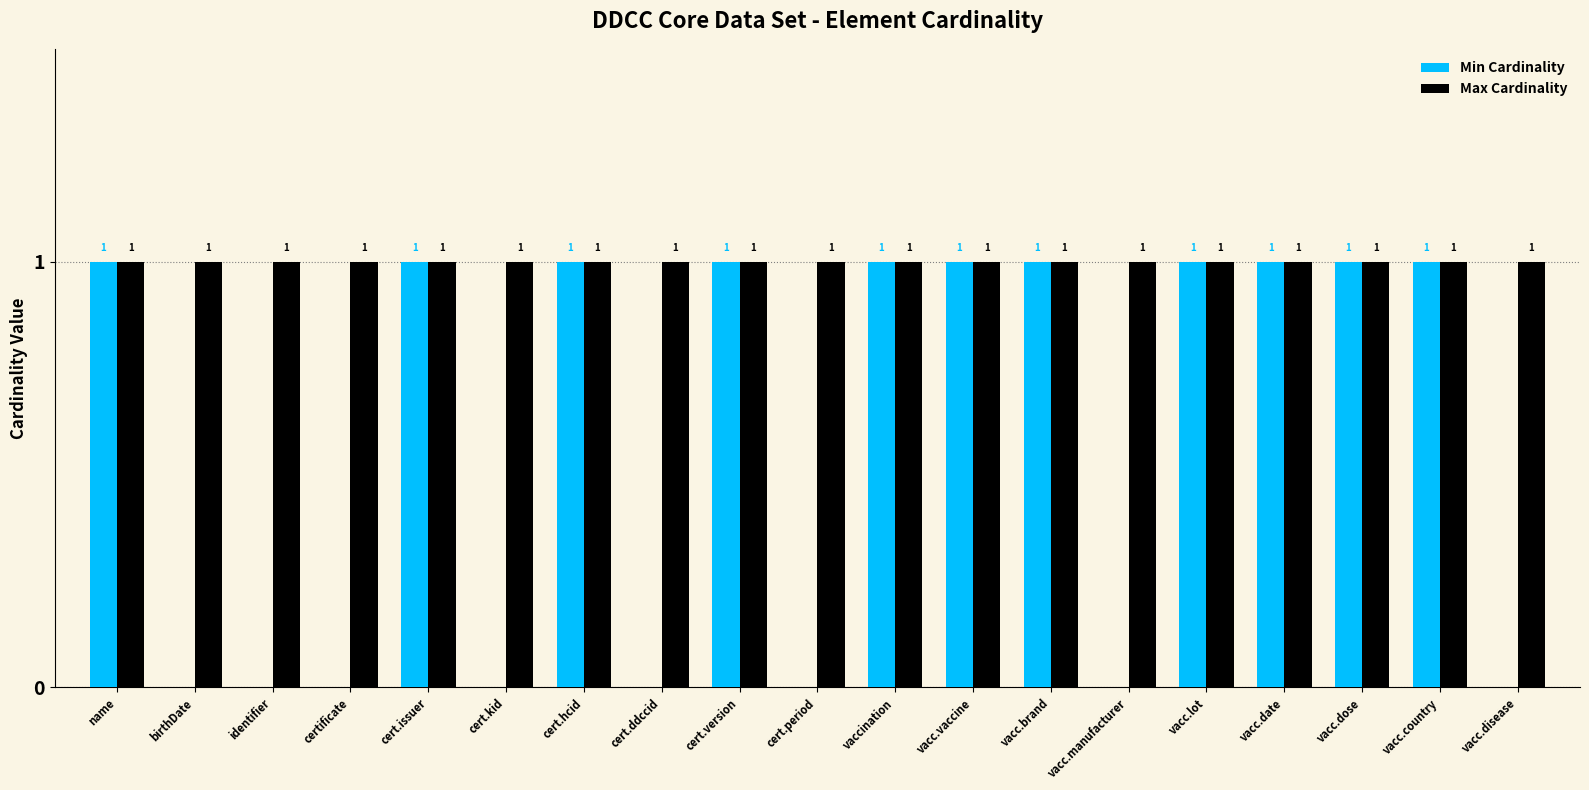

How many Min Cardinality values are between 0 and 1?

19